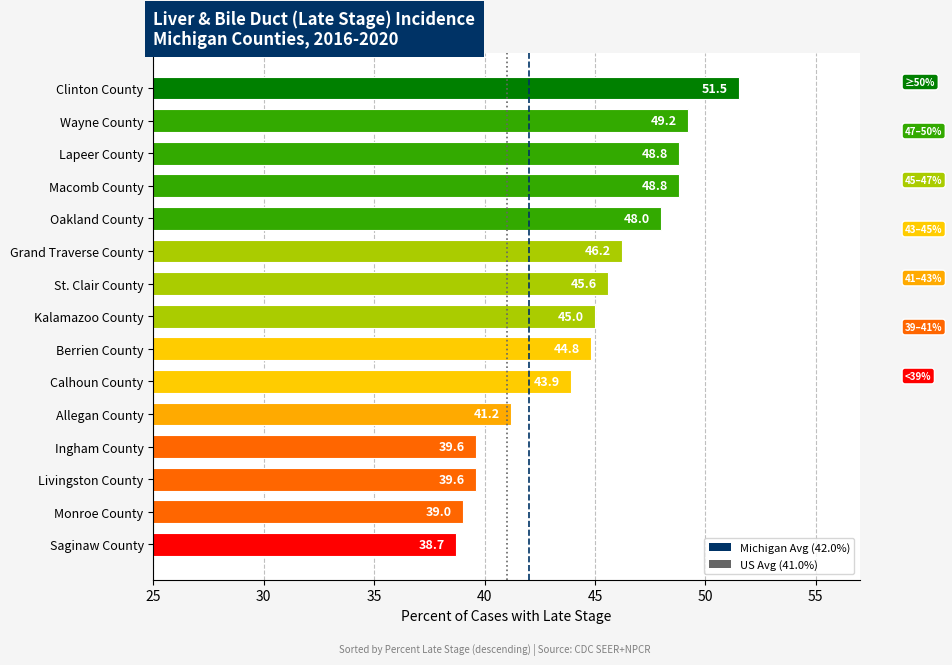

True or false: the data shows 43.9 at Calhoun County.

True